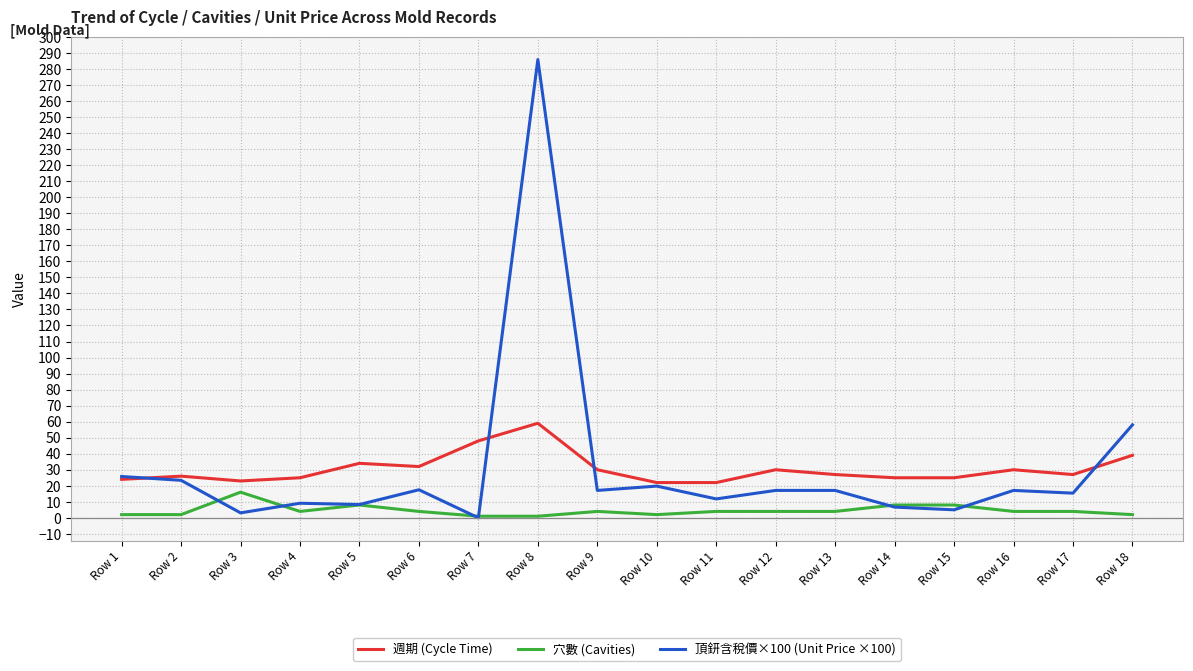

Is it true that 週期 (Cycle Time) equals 24.7 at Row 18?

False